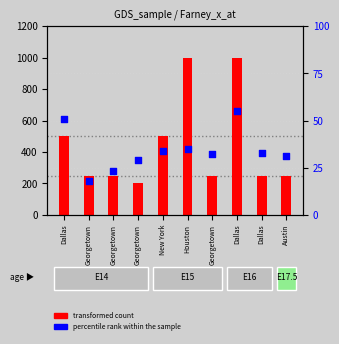

Which series contains the lowest Y value?

percentile rank within the sample